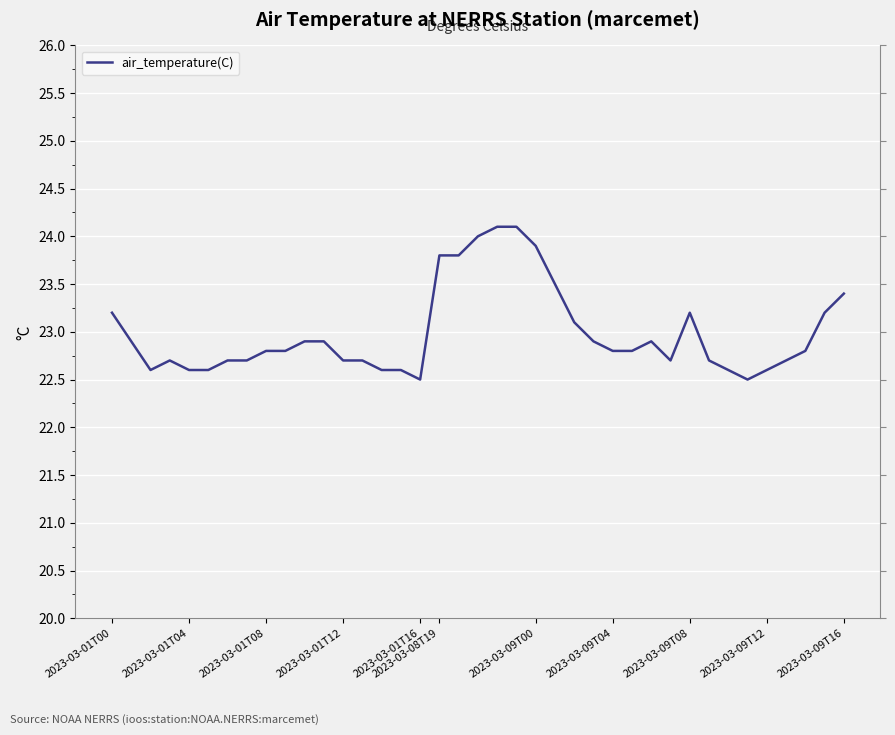

Reading right to left, transcribe all the data shown in this chart.

23.4	23.2	22.8	22.7	22.6	22.5	22.6	22.7	23.2	22.7	22.9	22.8	22.8	22.9	23.1	23.5	23.9	24.1	24.1	24.0	23.8	23.8	22.5	22.6	22.6	22.7	22.7	22.9	22.9	22.8	22.8	22.7	22.7	22.6	22.6	22.7	22.6	22.9	23.2